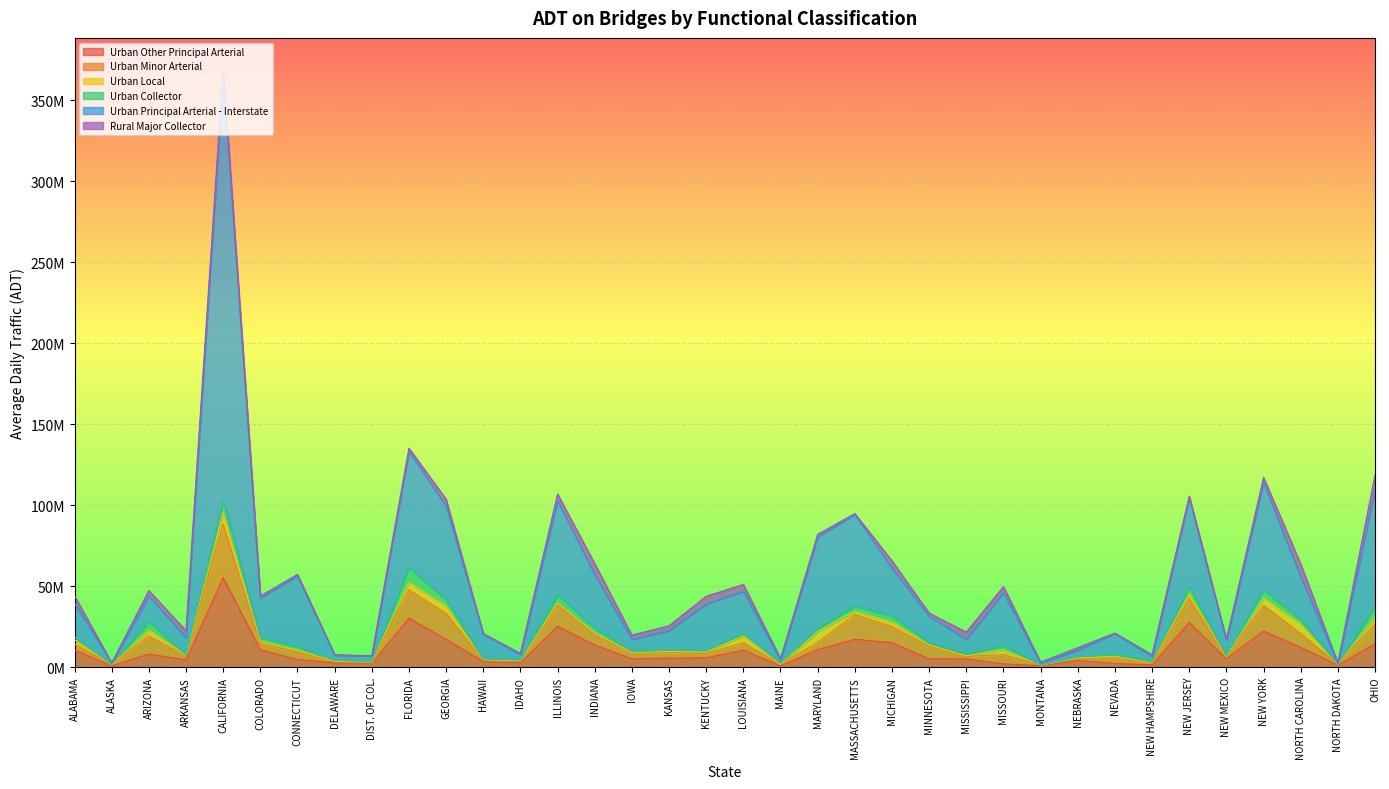

Reading right to left, transcribe all the data shown in this chart.

Urban Other Principal Arterial: 14474103	1269330	12186550	22281939	5187127	27580928	1454332	2332040	4189624	1006890	2062781	5135880	5184337	15165687	17264631	10828473	834403	10551741	5802059	5578655	5195530	13691124	25322040	2708780	3498028	17223220	30213981	2428700	2729836	4752929	10730182	55282406	4479462	8136755	882348	10535091
Urban Minor Arterial: 12228802	317437	8707290	15913320	1139028	14548732	1034333	3357594	1501148	203020	5759232	1524495	7694559	9948472	15250102	4516094	911523	4601024	2653589	3640934	3527686	6213764	12917306	1200170	776927	16007244	17638370	325400	801550	4634273	3803592	33254564	2290392	11218001	557178	3693351
Urban Local: 4322294	29136	5793977	4554936	191547	3231448	428366	842634	160798	11390	2830589	435913	787100	2882561	1959684	6605097	111987	4274277	897949	464711	395890	1256298	1413721	88450	266647	4629394	4616733	470231	145079	1091189	1562731	7065060	501951	3698822	32523	2770168
Urban Collector: 6927224	50311	2694970	5139885	573783	4298817	374693	1675107	517415	41870	2787042	1005977	1517803	3757221	3345894	2146145	648567	1338036	1097778	948616	658947	2986657	5079397	327400	474045	3975859	9091033	150800	606819	2184899	2531515	7136984	352875	5355874	115629	1620395
Urban Principal Arterial - Interstate: 71699846	702279	26381683	66268835	9373786	55077055	3447143	12609877	4163479	1339500	32578194	9040600	16374908	29493828	56506172	56442880	1838051	26114922	28606168	11988079	7420195	33042229	58174042	3458041	15400607	57659690	71726126	3563400	3188419	43712341	23979626	262302609	10787450	15514806	941268	20726305
Rural Major Collector: 9039947	232976	7984731	3021409	718575	897214	948536	268213	1532889	517455	3725291	4521628	1847120	4406528	576722	1473443	1006407	4240411	4727553	3005482	2590847	6733680	4072446	717715	419503	4252983	1974821	0	329624	932517	1336713	4940262	4079189	3415741	140125	4783599